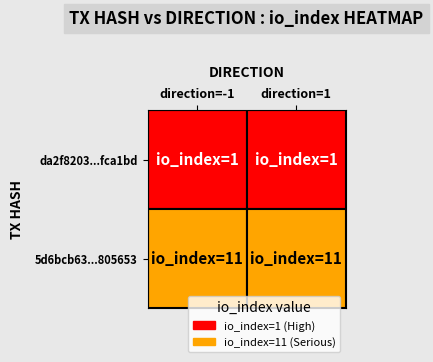

How many distinct data groups are displayed?

2